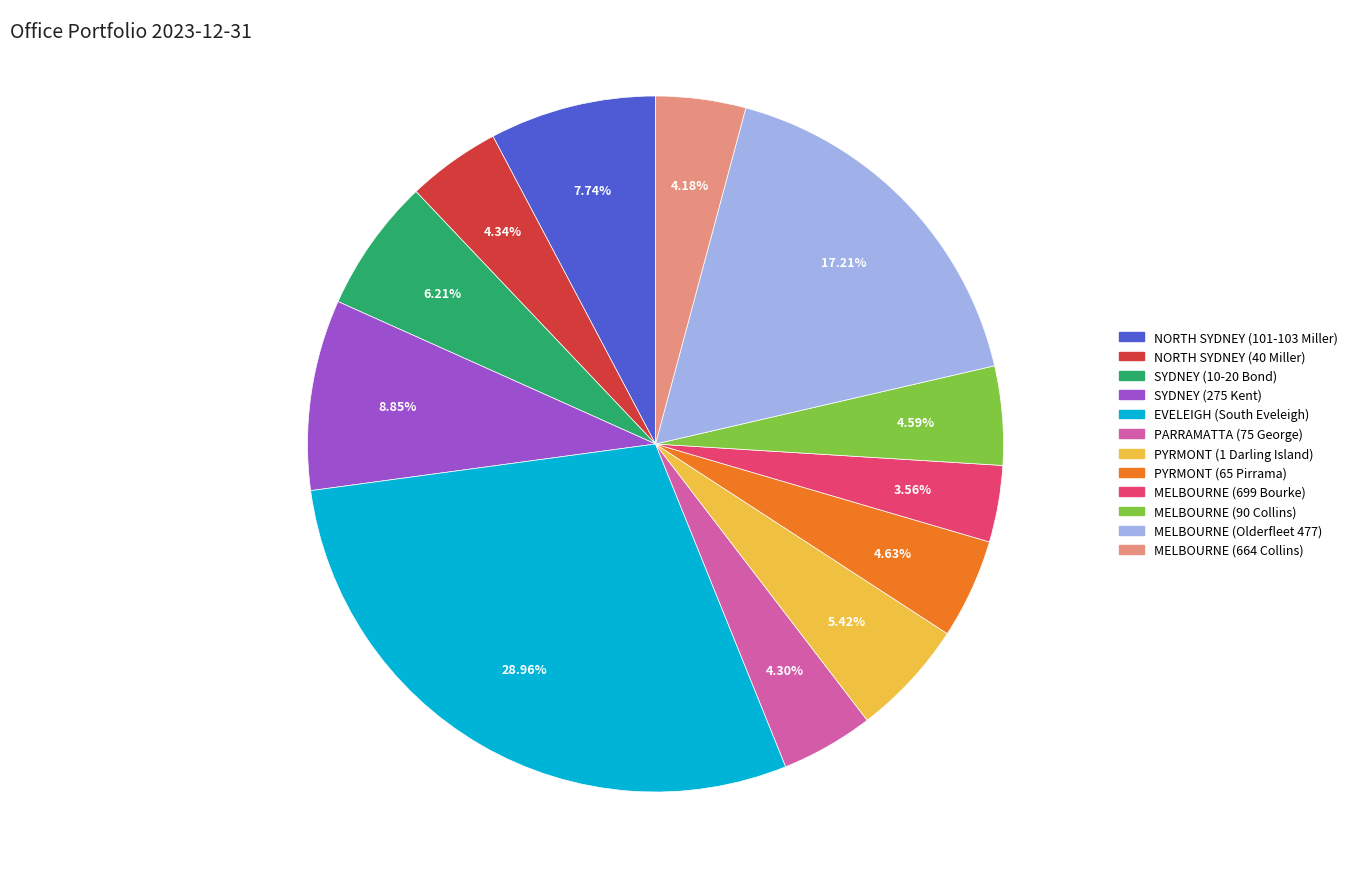

To the nearest percent, what percentage of the pie is EVELEIGH (South Eveleigh)?

29%